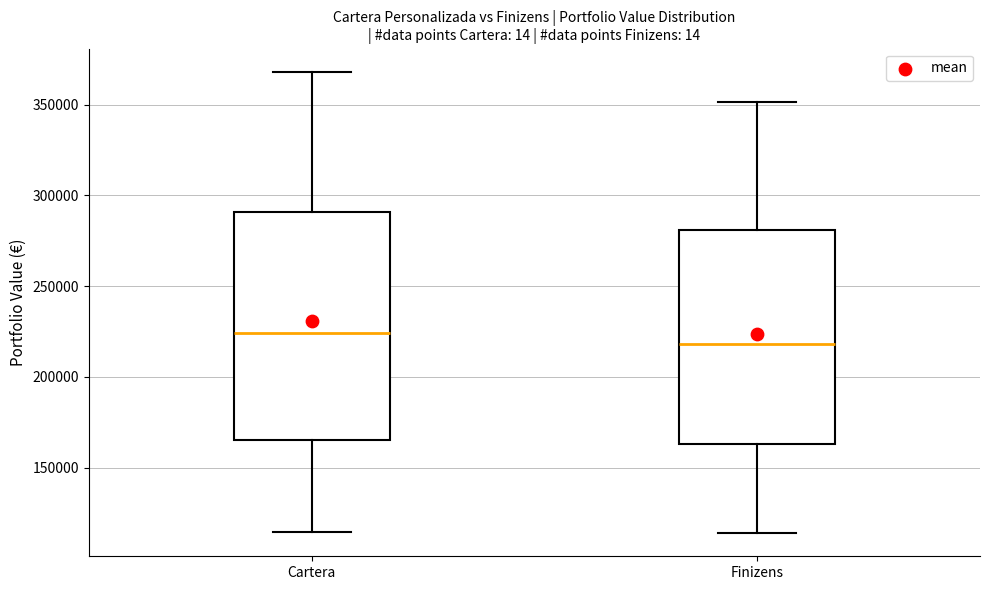

Which box has the highest median line?

Cartera